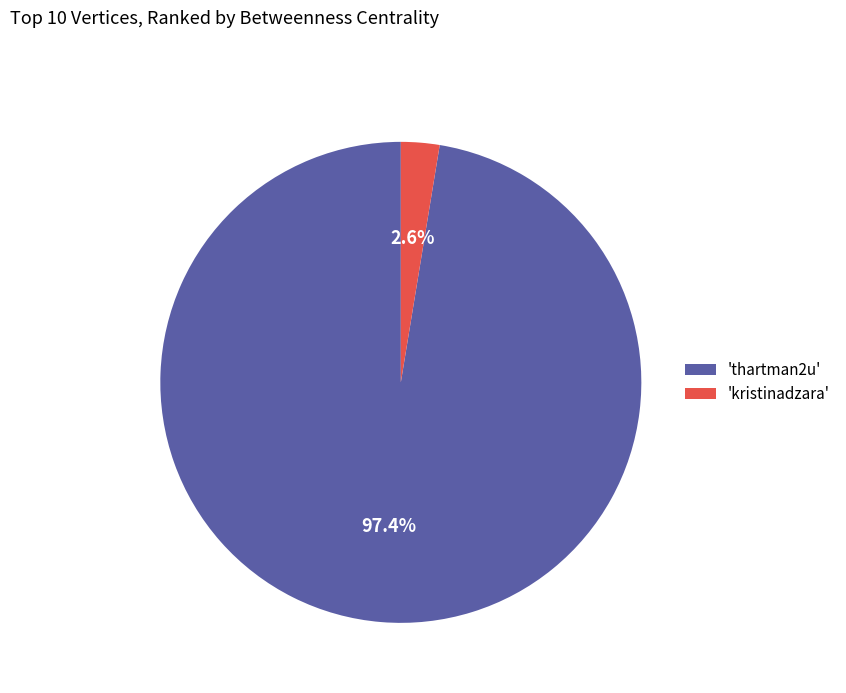

What percentage do 'kristinadzara' and 'thartman2u' together represent?

100.0%